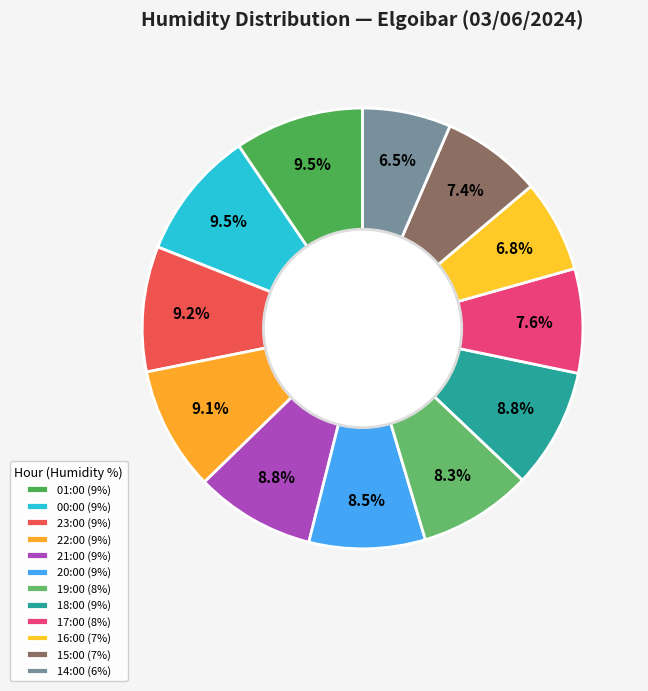

How many segments does this pie chart have?

12